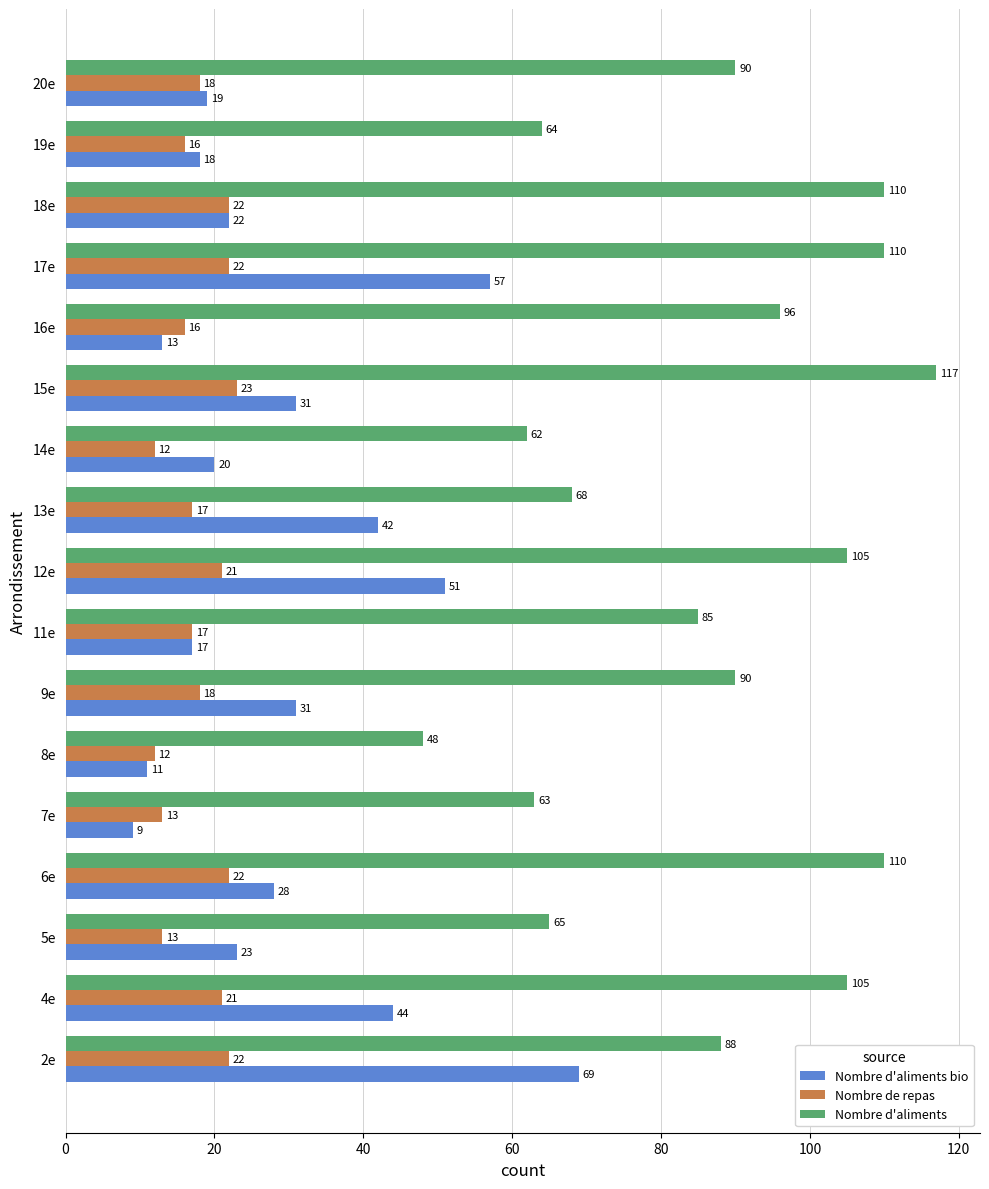

Rank the series by their average value, from lowest to highest.

Nombre de repas, Nombre d'aliments bio, Nombre d'aliments